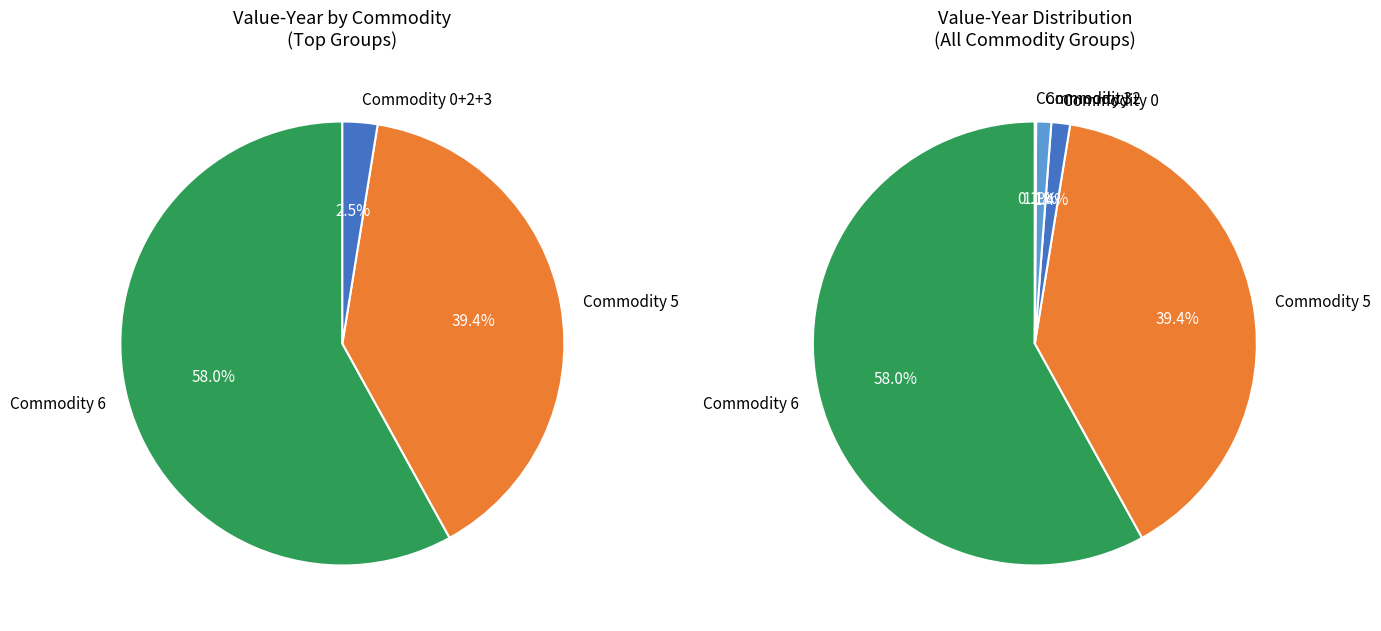

What percentage do Commodity 0 and Commodity 3 together represent?

1.4%